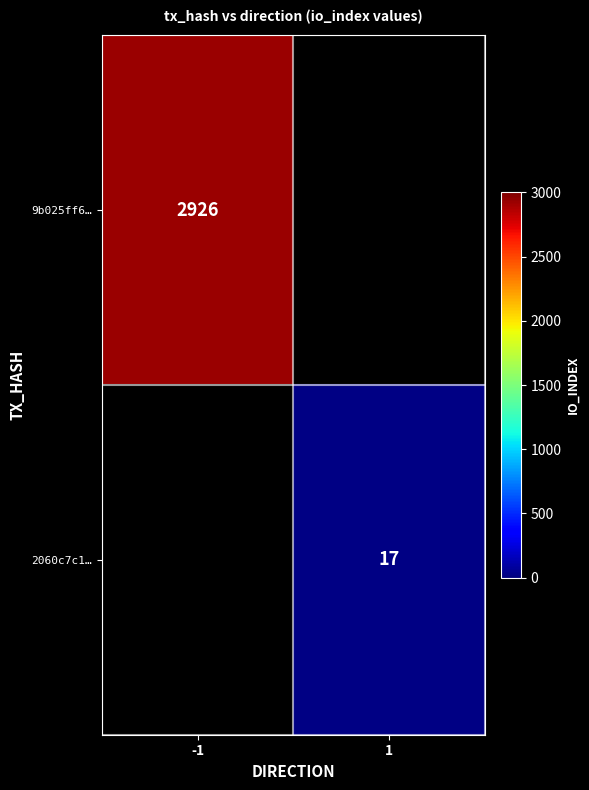

The 2060c7c1… series shows 9 at 1. True or false?

False